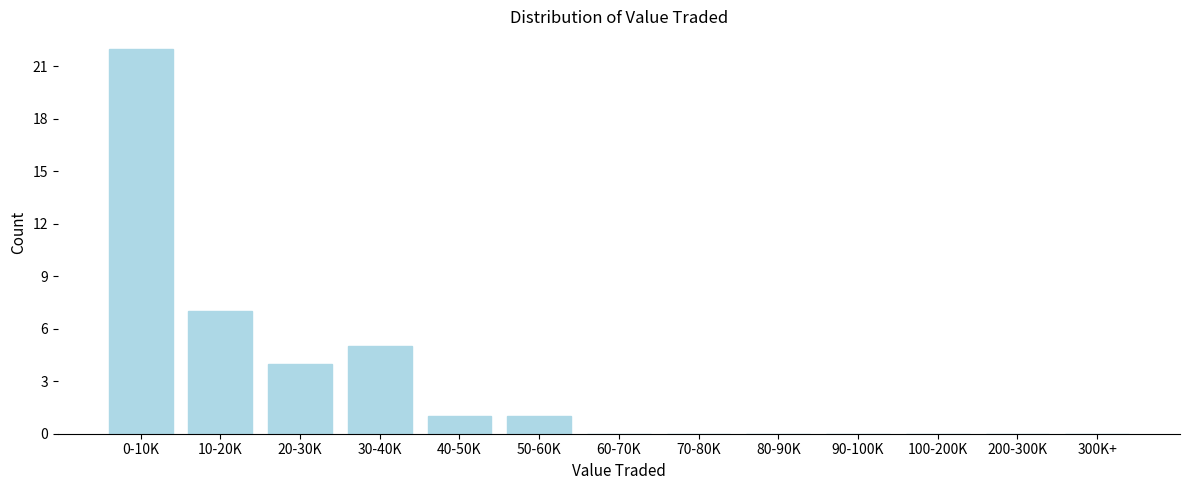

Reading left to right, list all the values displayed in this chart.

0-10K=22	10-20K=7	20-30K=4	30-40K=5	40-50K=1	50-60K=1	60-70K=0	70-80K=0	80-90K=0	90-100K=0	100-200K=0	200-300K=0	300K+=0